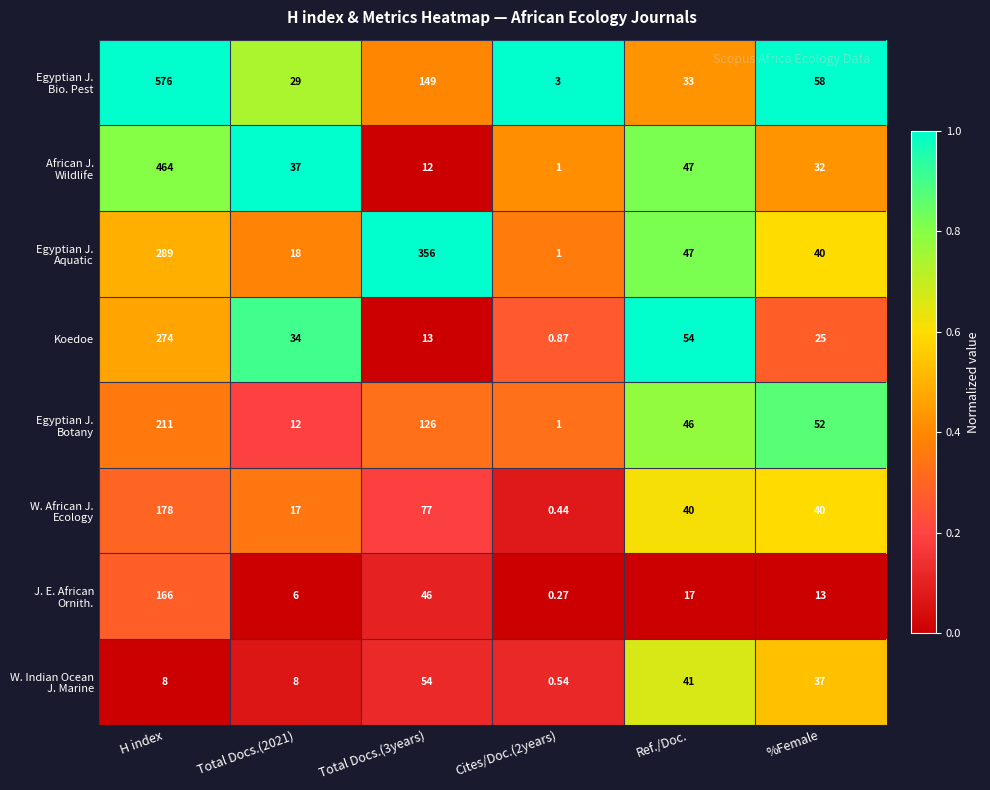

At which category does the chart reach its peak across all series?

H index